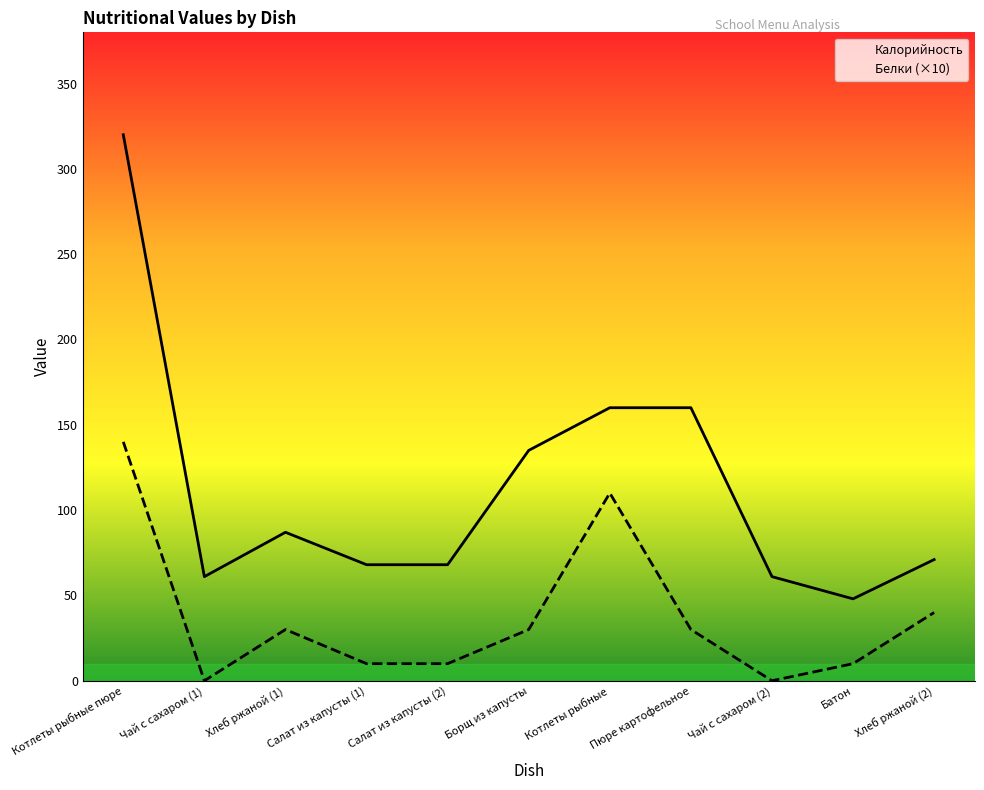

Which series changed the most between Хлеб ржаной (1) and Хлеб ржаной (2)?

Калорийность